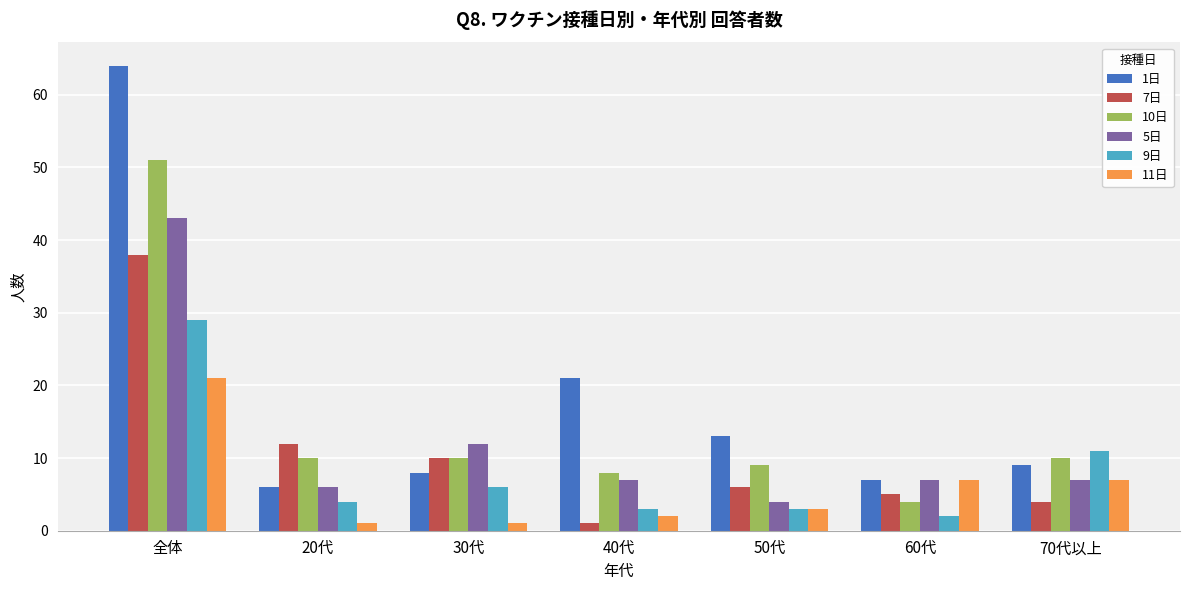

Are the bars grouped side by side (vs. stacked)?

Yes